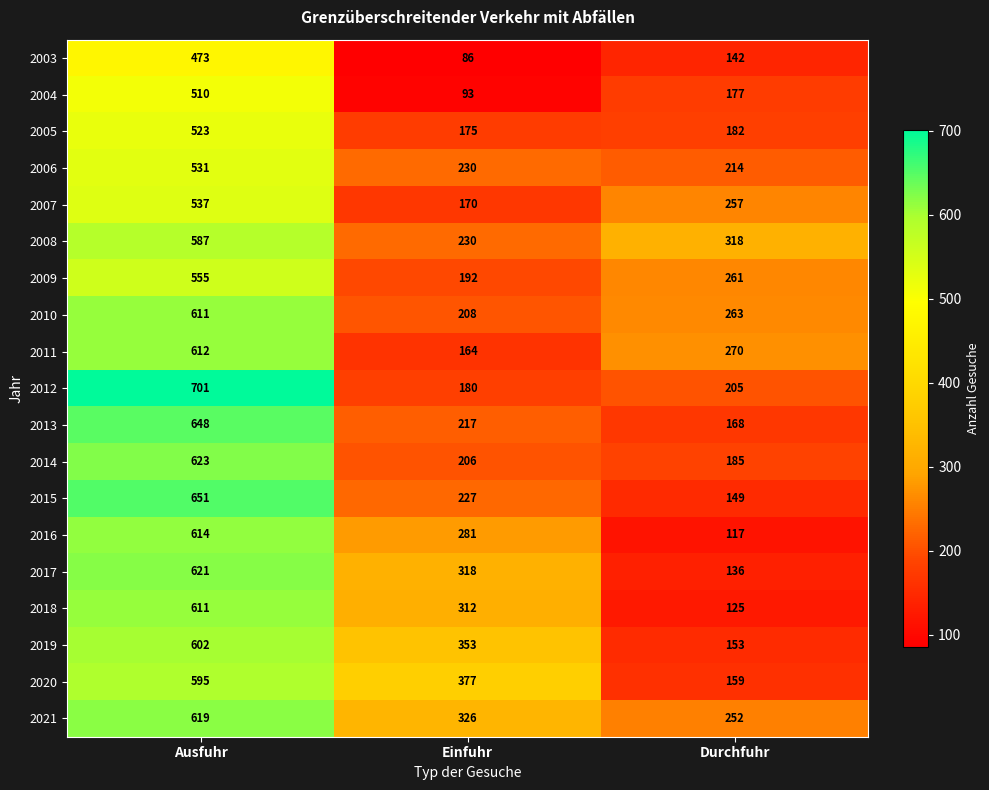

Read the 2018 value at Ausfuhr.

611